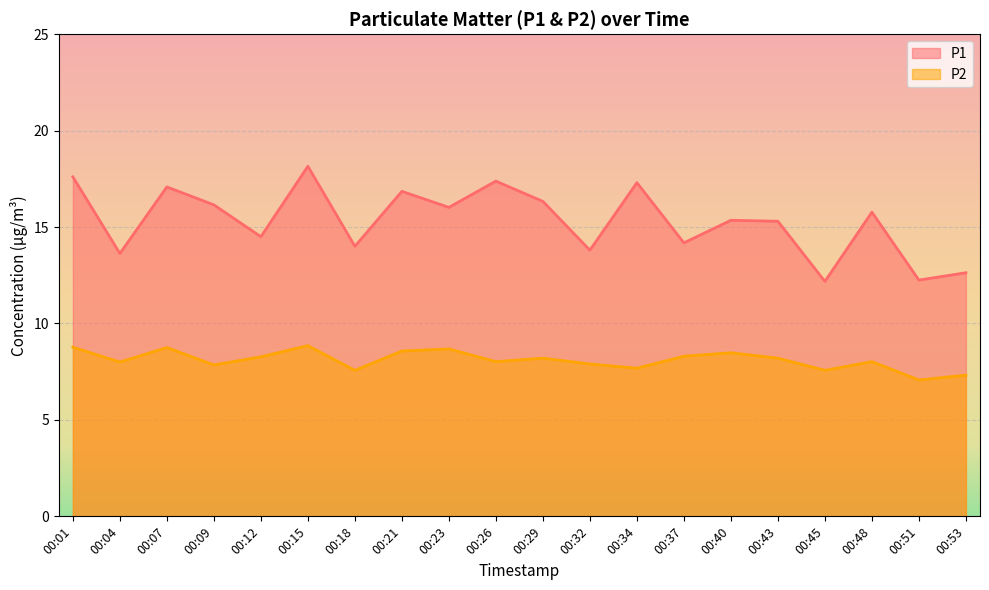

Reading left to right, list all the values displayed in this chart.

P1: 17.6	13.6	17.1	16.1	14.5	18.1	14.0	16.9	16.0	17.4	16.3	13.8	17.3	14.2	15.3	15.3	12.2	15.8	12.2	12.6
P2: 8.8	8.0	8.8	7.8	8.3	8.8	7.6	8.6	8.7	8.0	8.2	7.9	7.7	8.3	8.5	8.2	7.6	8.0	7.1	7.3